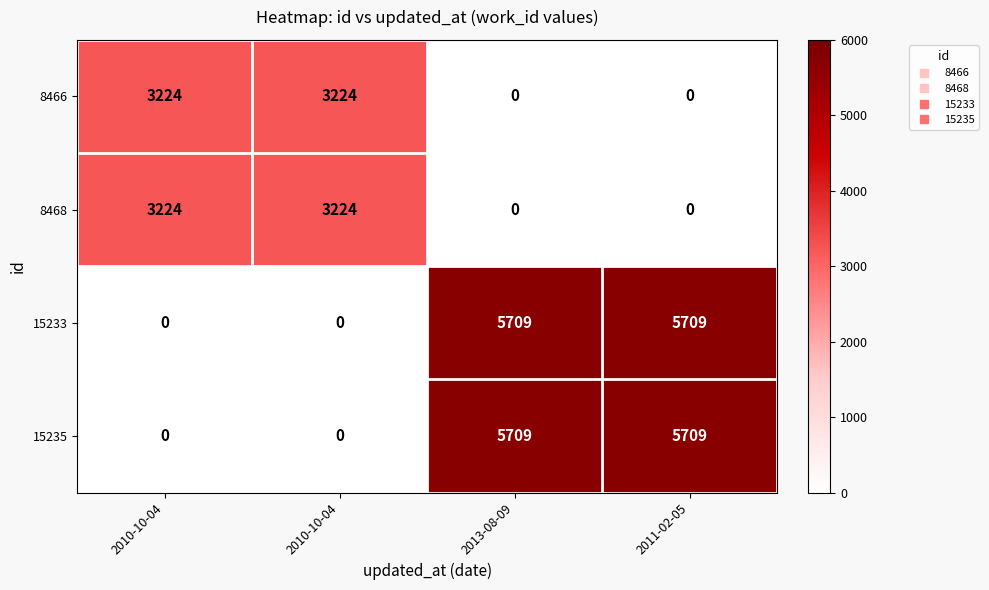

Reading left to right, transcribe all the data shown in this chart.

8466: 2010-10-04=3224	2010-10-04=3224	2013-08-09=0	2011-02-05=0
8468: 2010-10-04=3224	2010-10-04=3224	2013-08-09=0	2011-02-05=0
15233: 2010-10-04=0	2010-10-04=0	2013-08-09=5709	2011-02-05=5709
15235: 2010-10-04=0	2010-10-04=0	2013-08-09=5709	2011-02-05=5709